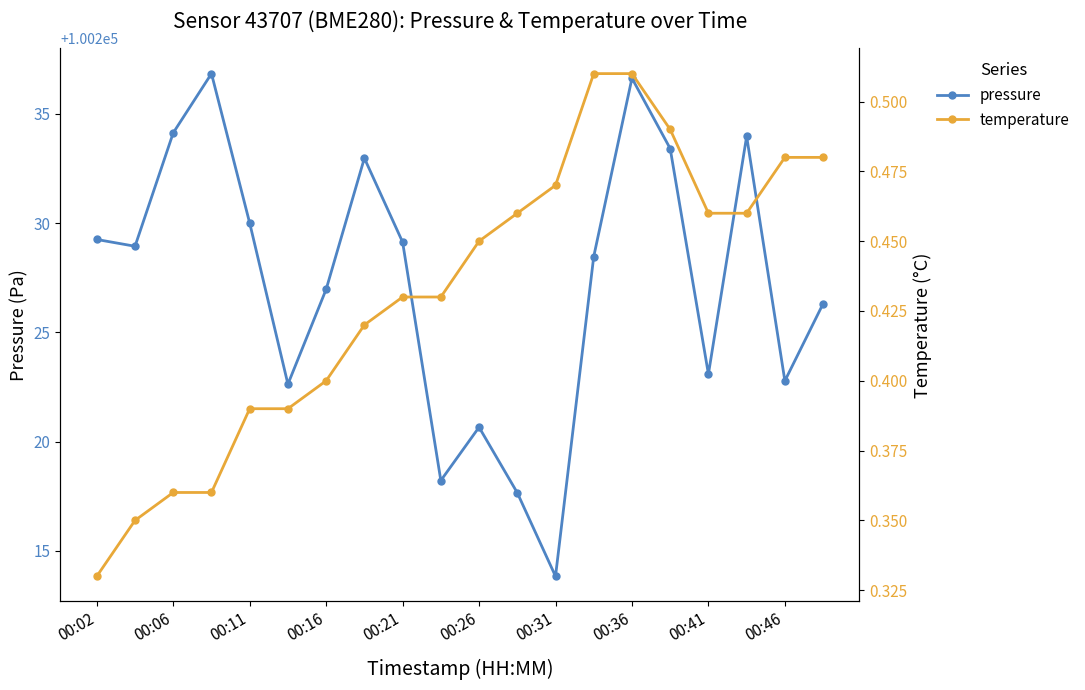

At which label does pressure reach its minimum?

00:31